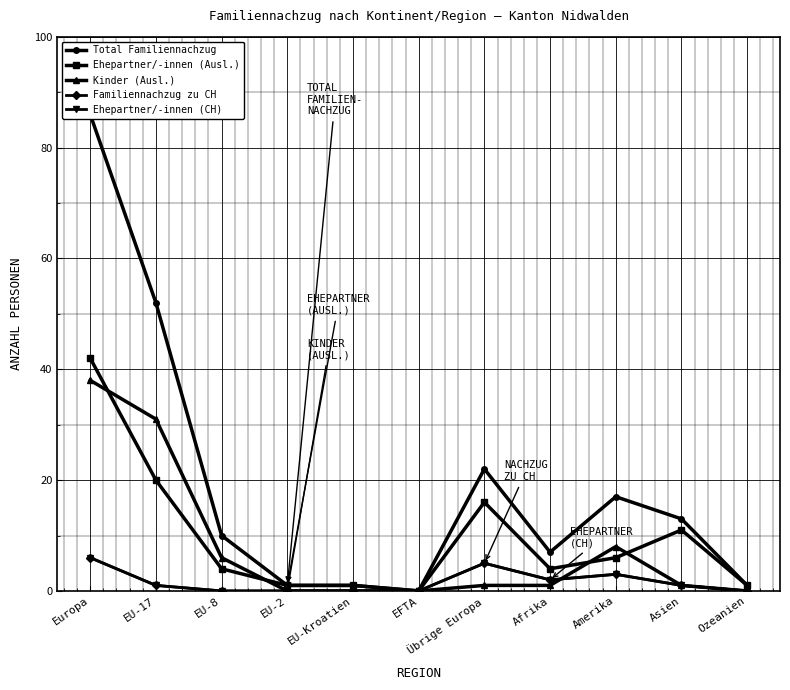

What is the average value of the Familiennachzug zu CH series?

2